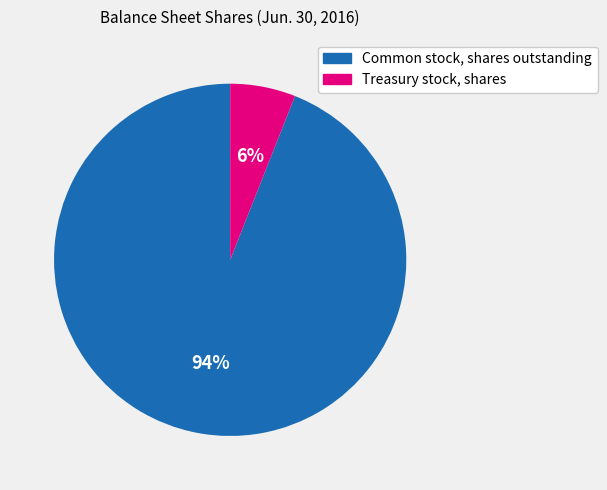

True or false: Common stock, shares outstanding accounts for 88% of the total.

False